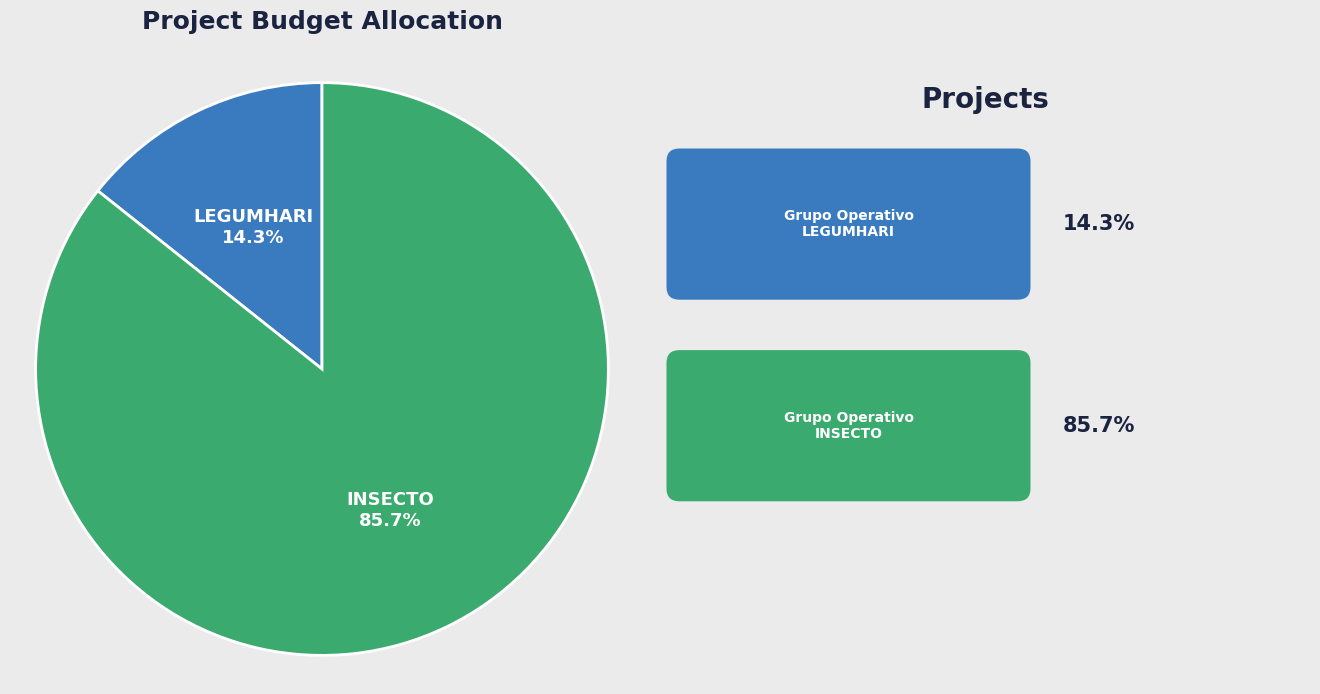

How many slices are in this pie chart?

2